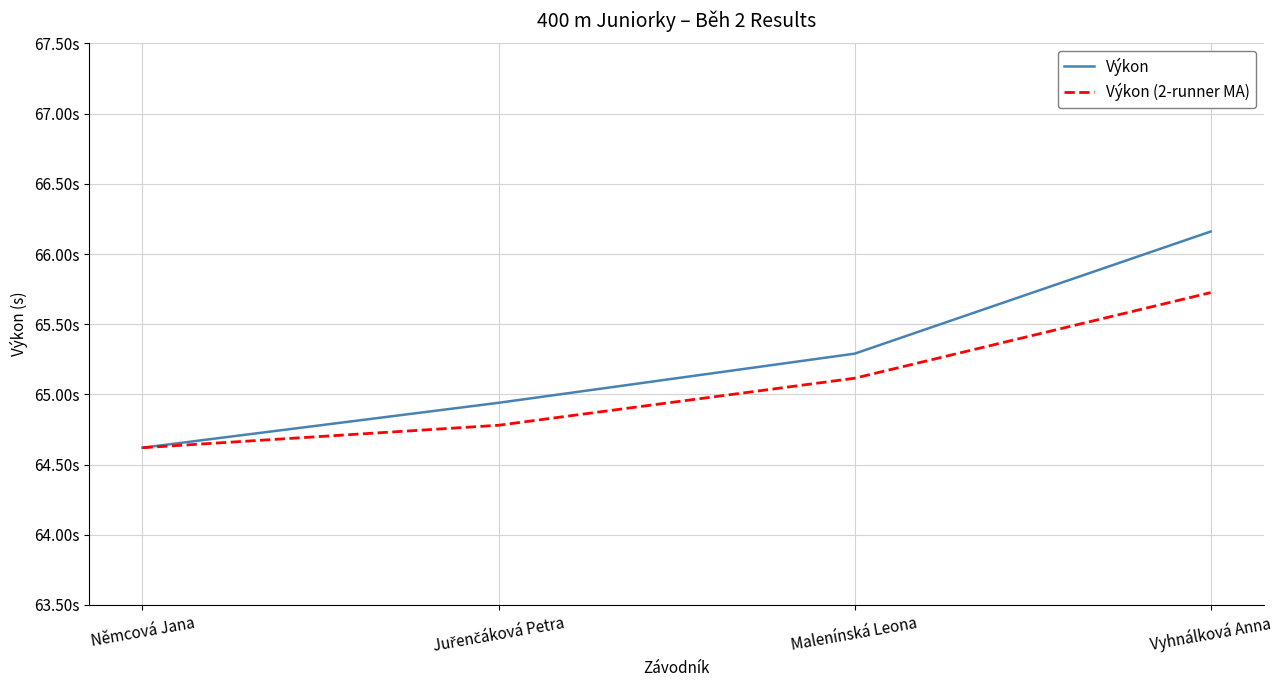

True or false: Výkon and Výkon (2-runner MA) cross at least once.

False